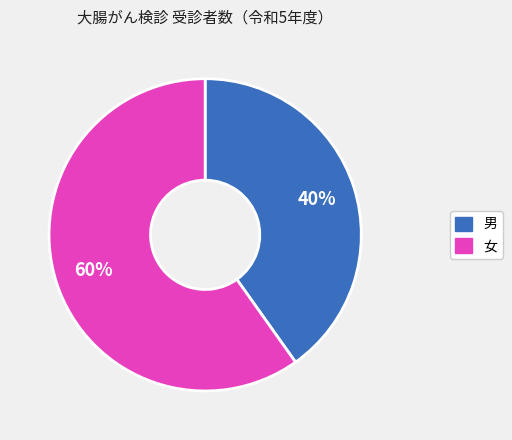

Is it true that 女 is 60% of the pie?

True